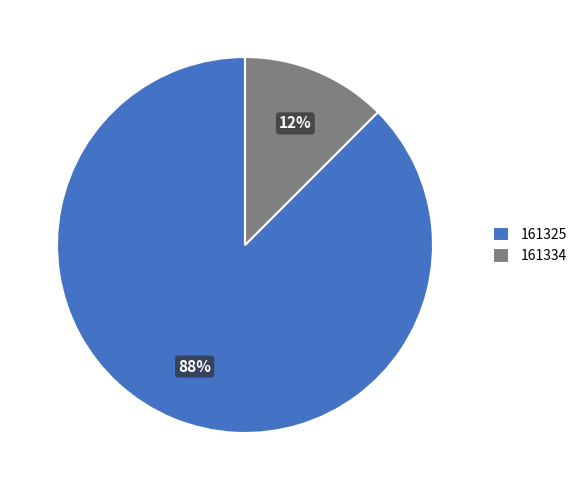

To the nearest percent, what is the average slice percentage?

50%